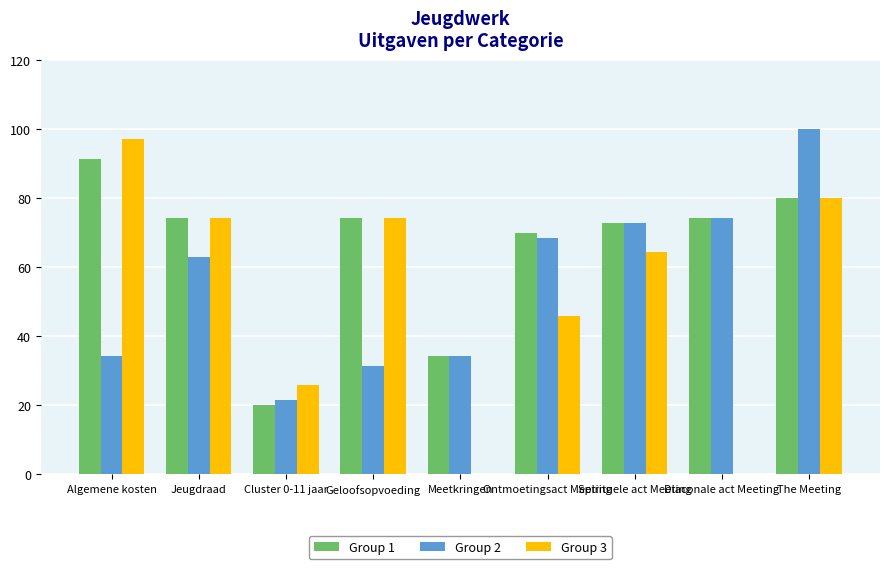

Which series changed the most between Geloofsopvoeding and Ontmoetingsact Meeting?

Group 2